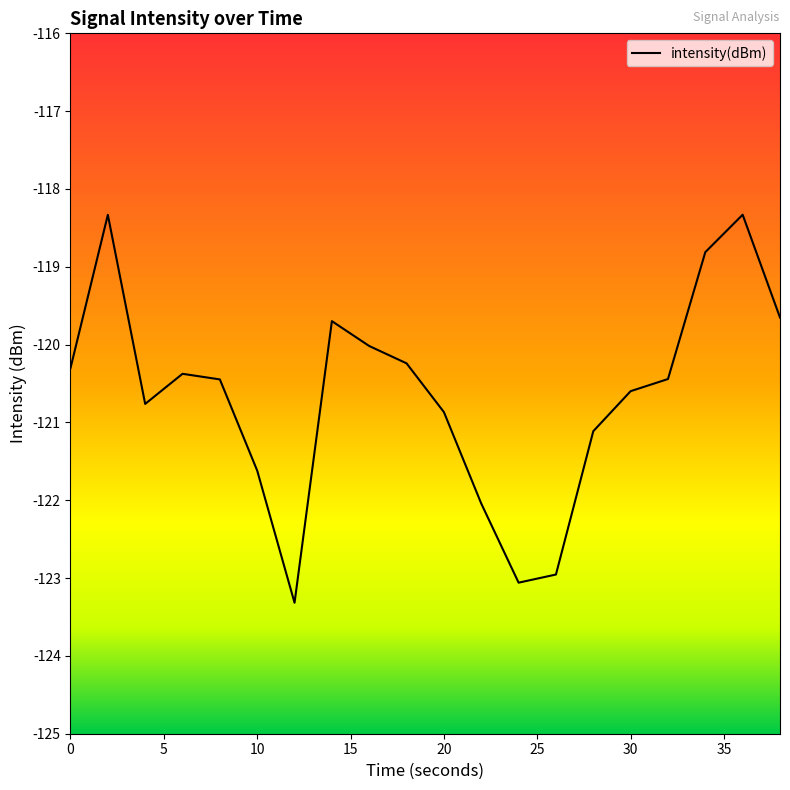

What is the difference between the maximum and minimum values?

5.0